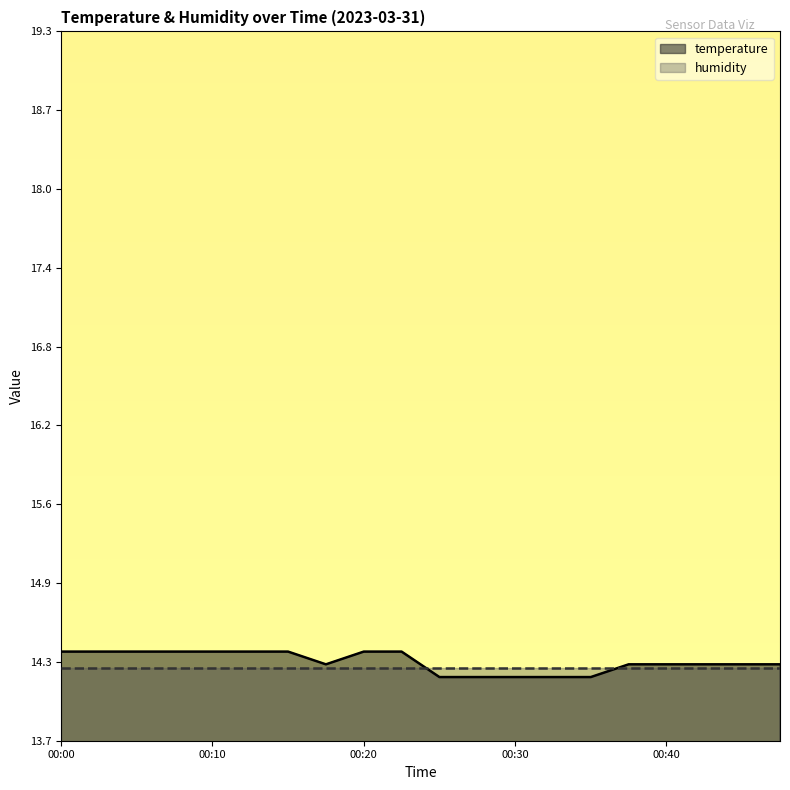

What is the average value?

14.3